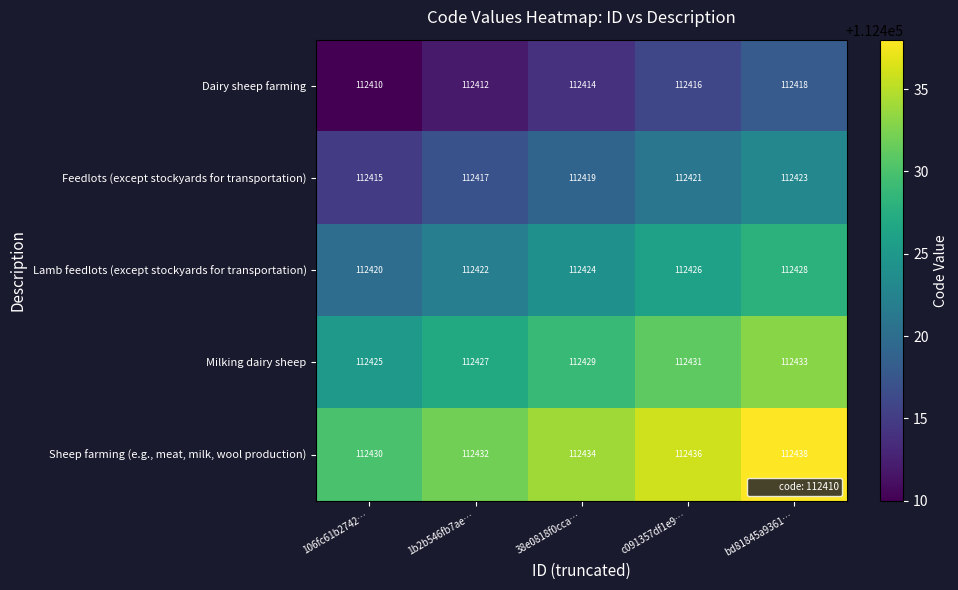

What is the difference between the Lamb feedlots (except stockyards for transportation) values at 106fc61b2742… and 38e0818f0cca…?

4